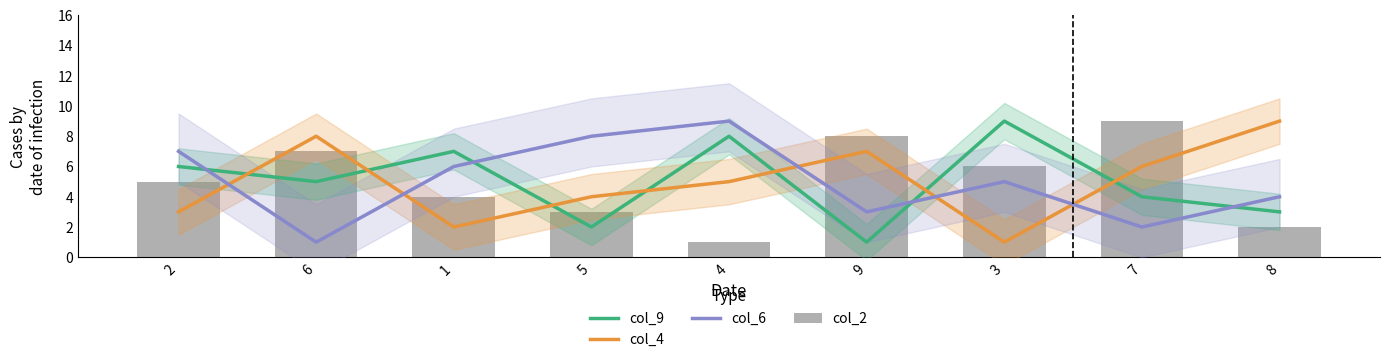

List the series in order of their peak value, highest first.

col_9, col_4, col_6, col_2